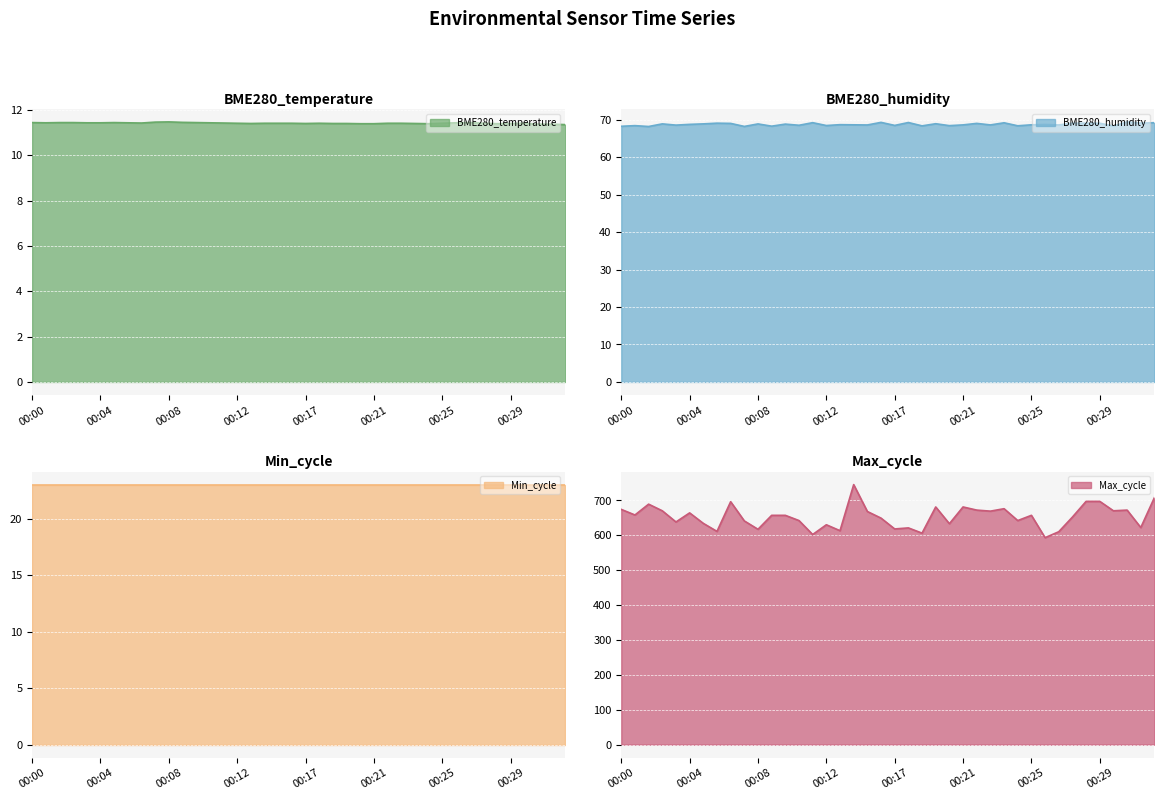

What is the value of the BME280_humidity point at the 28th from the left?

68.6